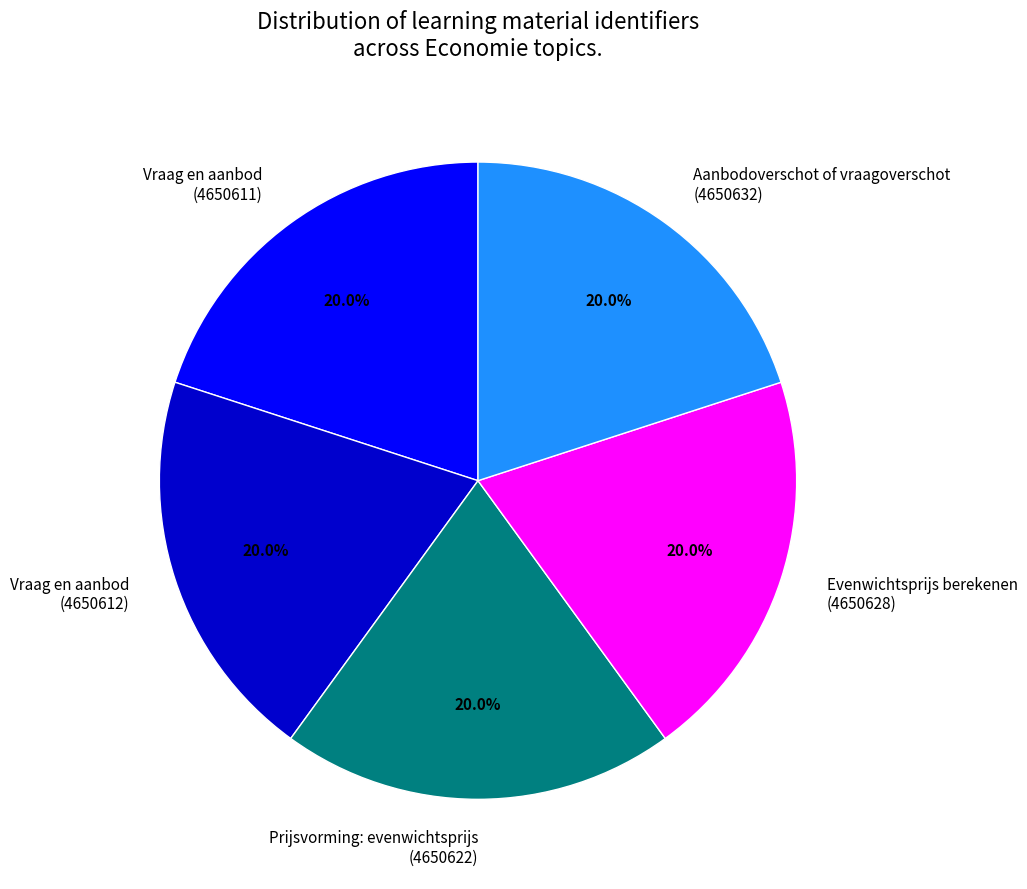

Is there a majority slice in this chart?

No